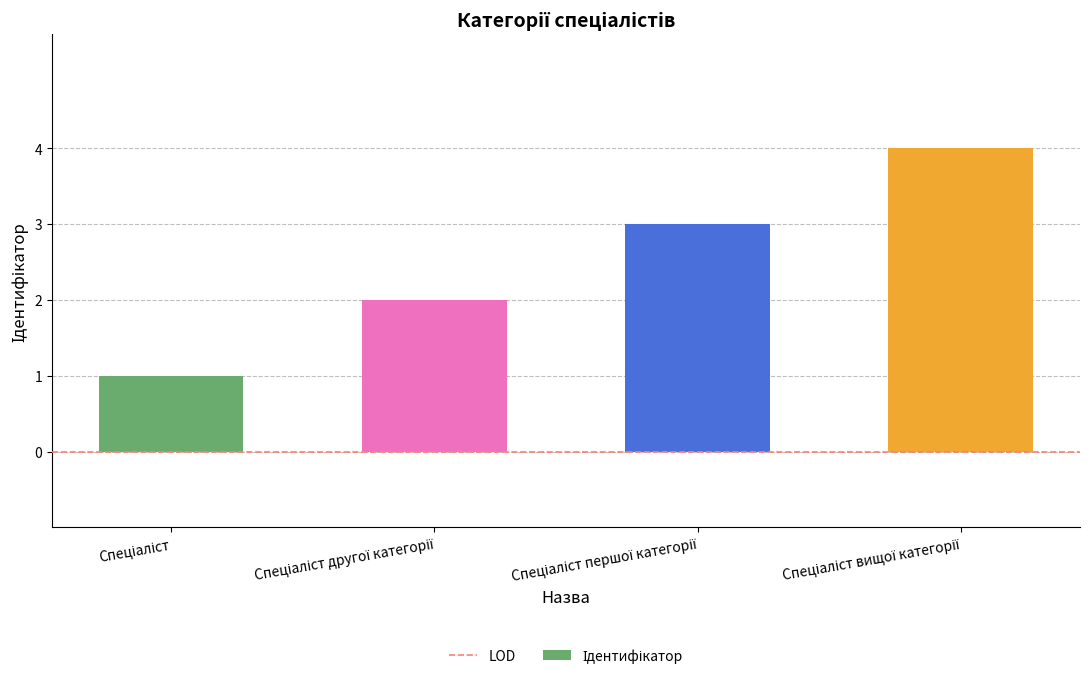

What is the greatest value displayed?

4